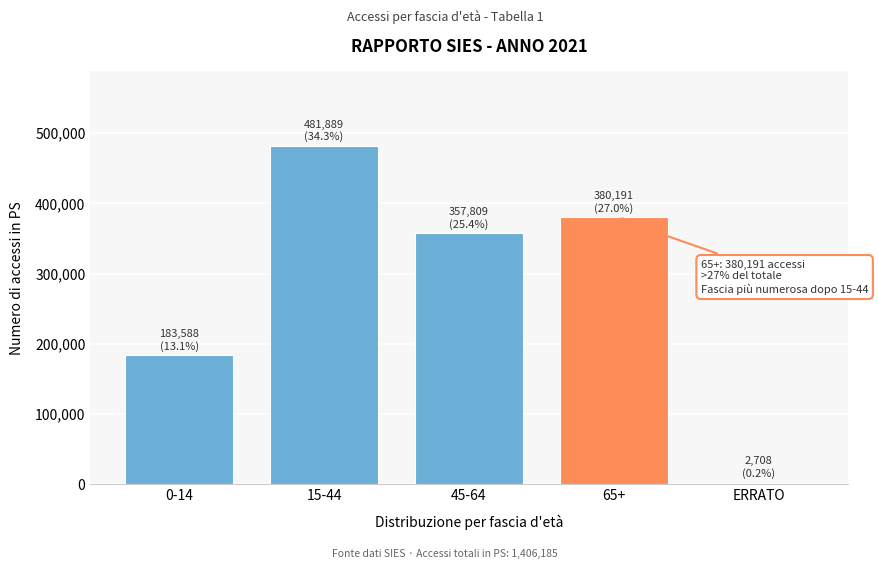

Reading right to left, list all the values displayed in this chart.

2708	380191	357809	481889	183588